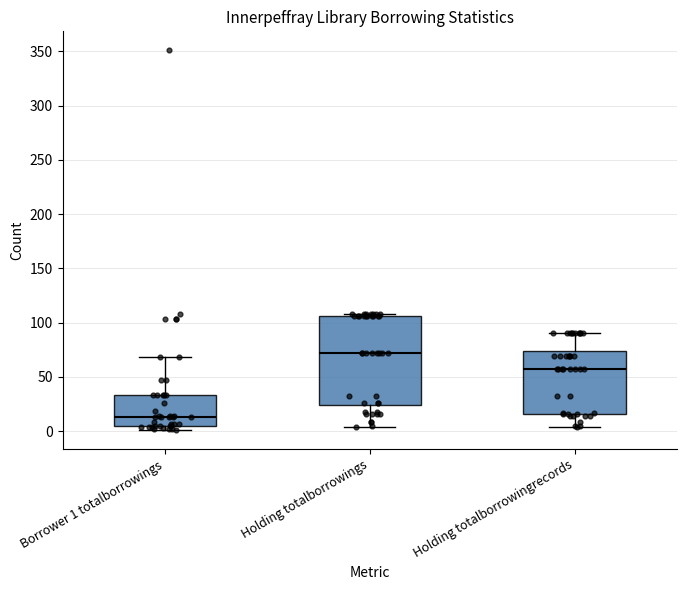

Which box's median line is the highest?

Holding totalborrowings